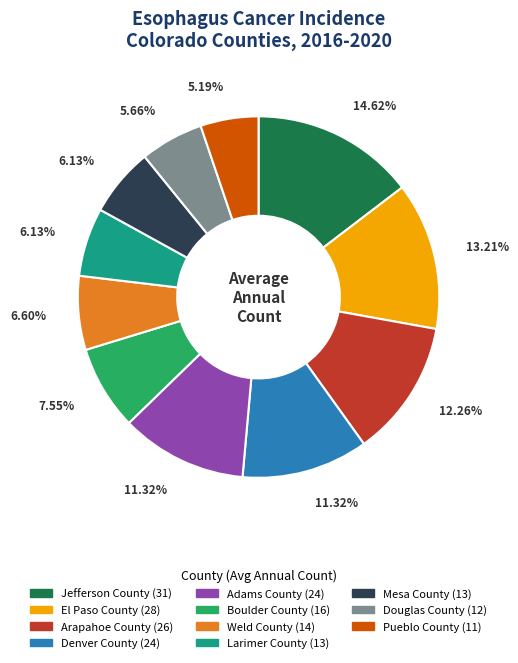

True or false: Adams County accounts for 11% of the total.

True